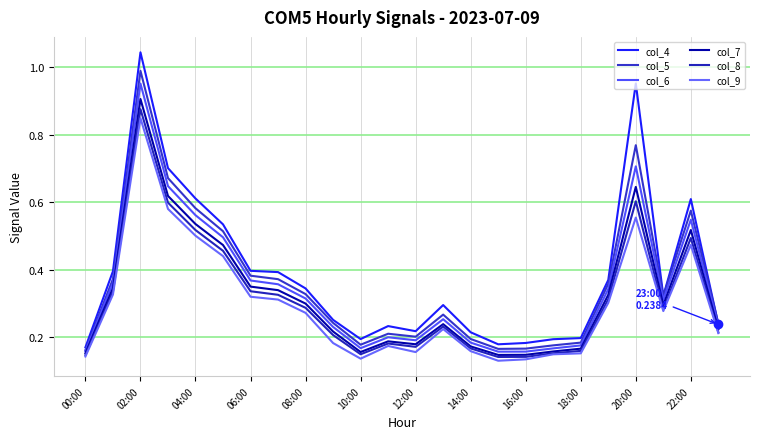

True or false: col_6 and col_7 cross at least once.

False